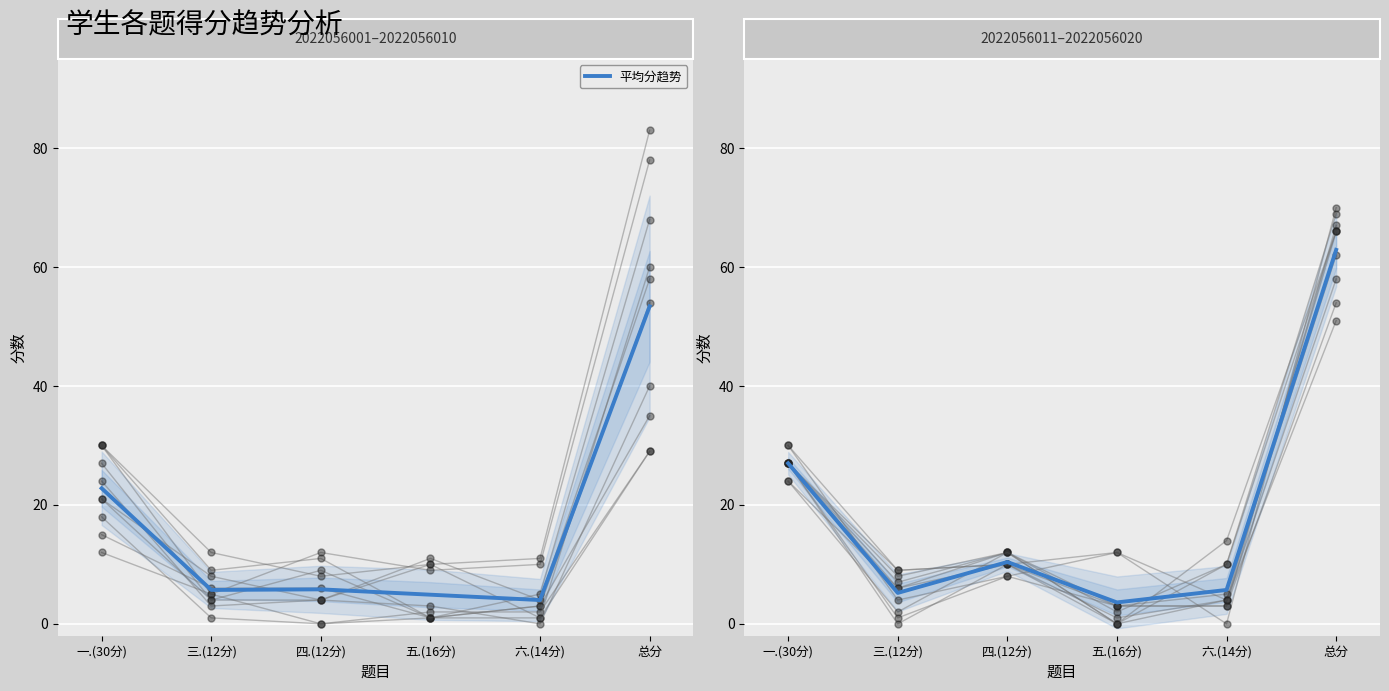

Which category has the lowest value across all series?

五.(16分)